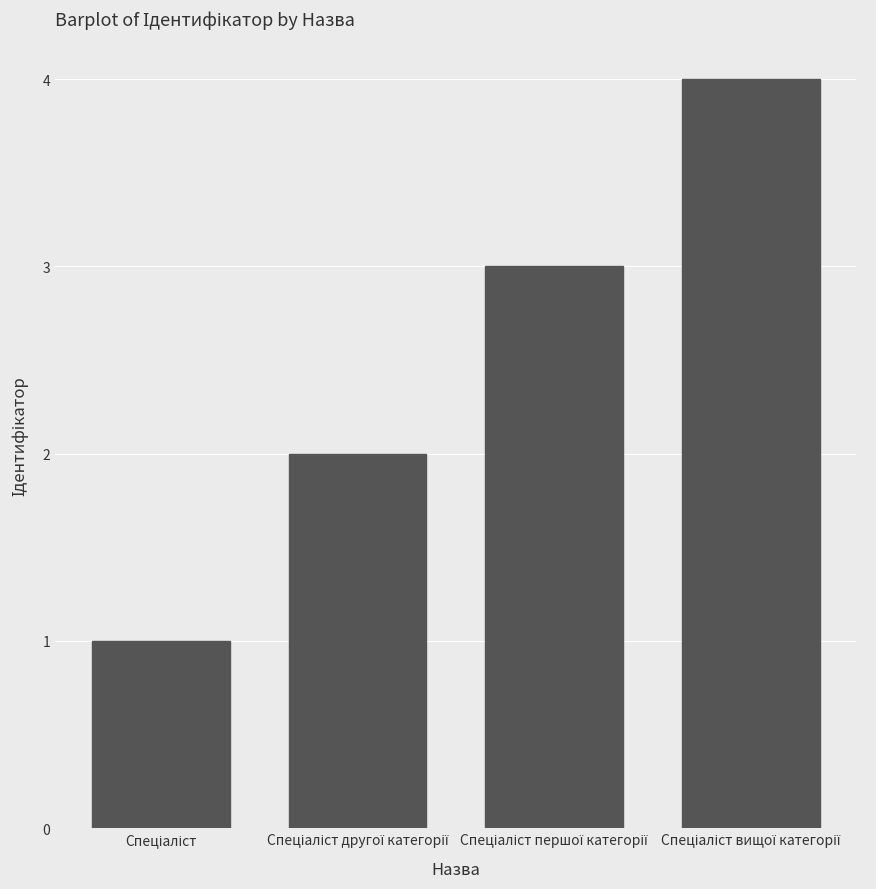

What is the minimum value shown in the chart?

1